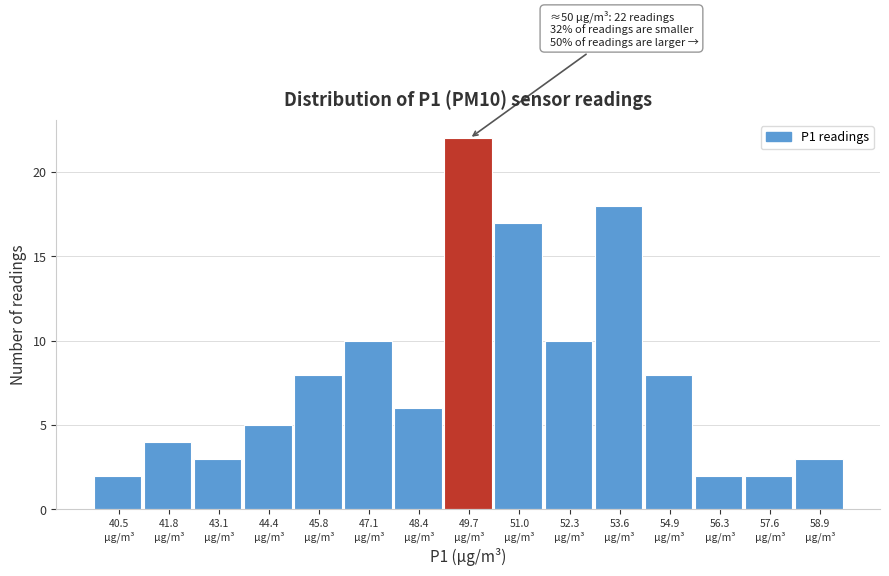

Reading right to left, extract all data points from this chart.

3	2	2	8	18	10	17	22	6	10	8	5	3	4	2